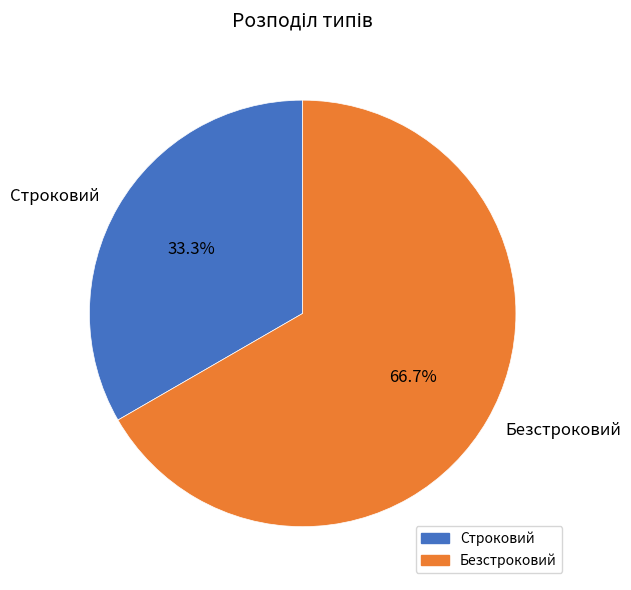

Is there a majority slice in this chart?

Yes